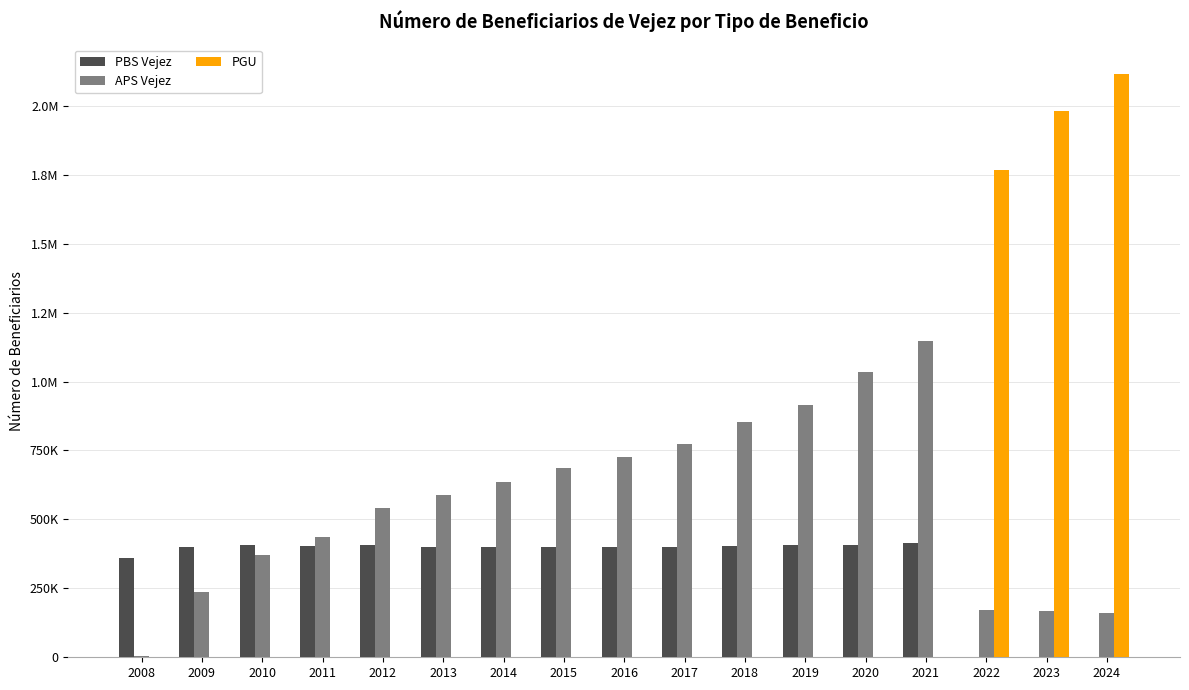

Which series has the largest range (max minus min)?

PGU